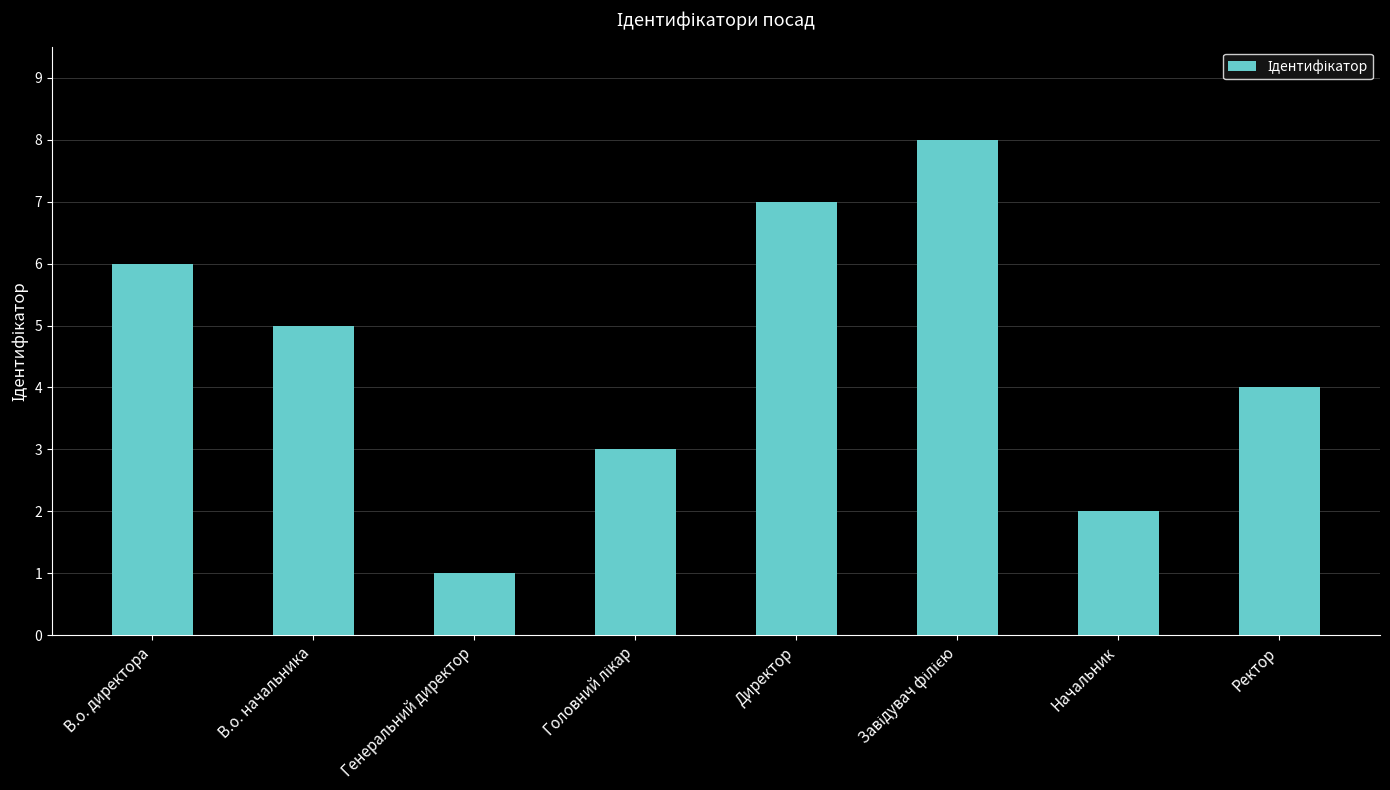

Count the number of categories in the chart.

8